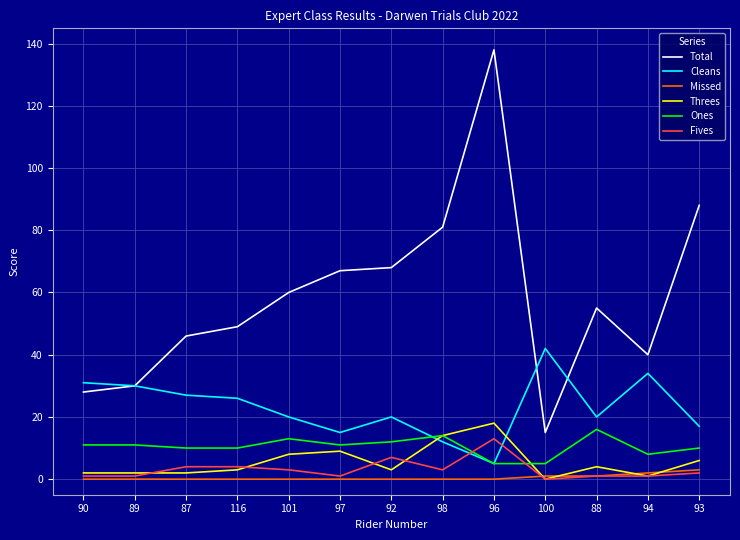

Where is Total nearest to the value 76?

98